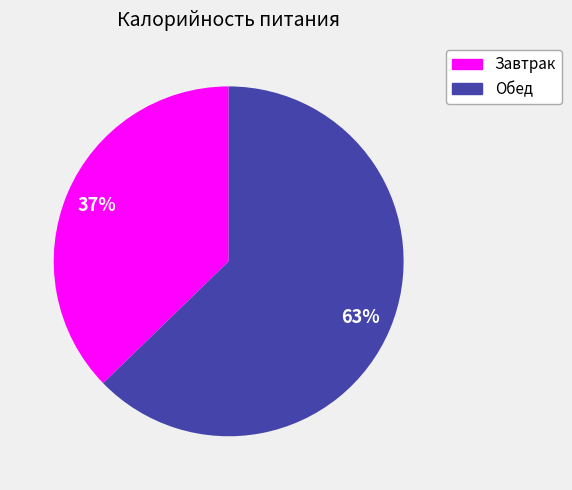

Between Обед and Завтрак, which is larger?

Обед